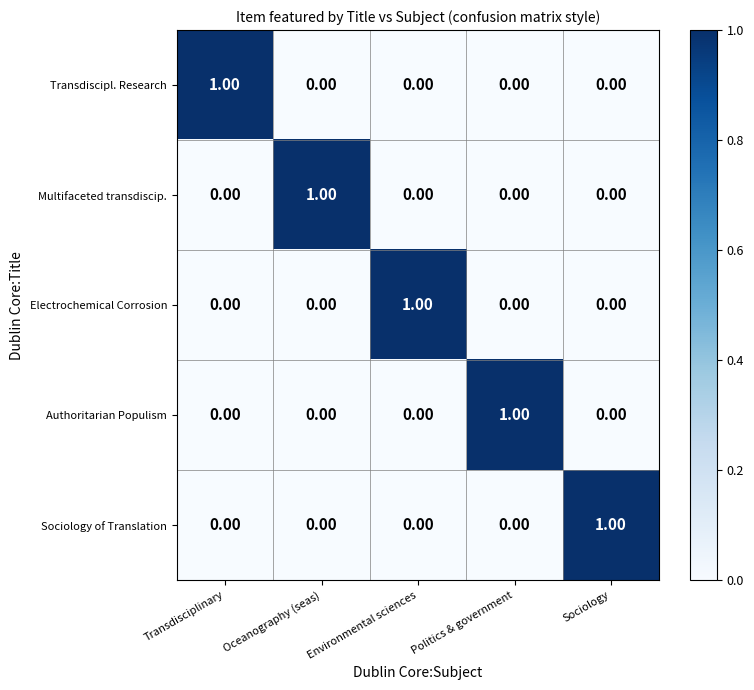

At which label does Transdiscipl. Research reach its peak?

Transdisciplinary